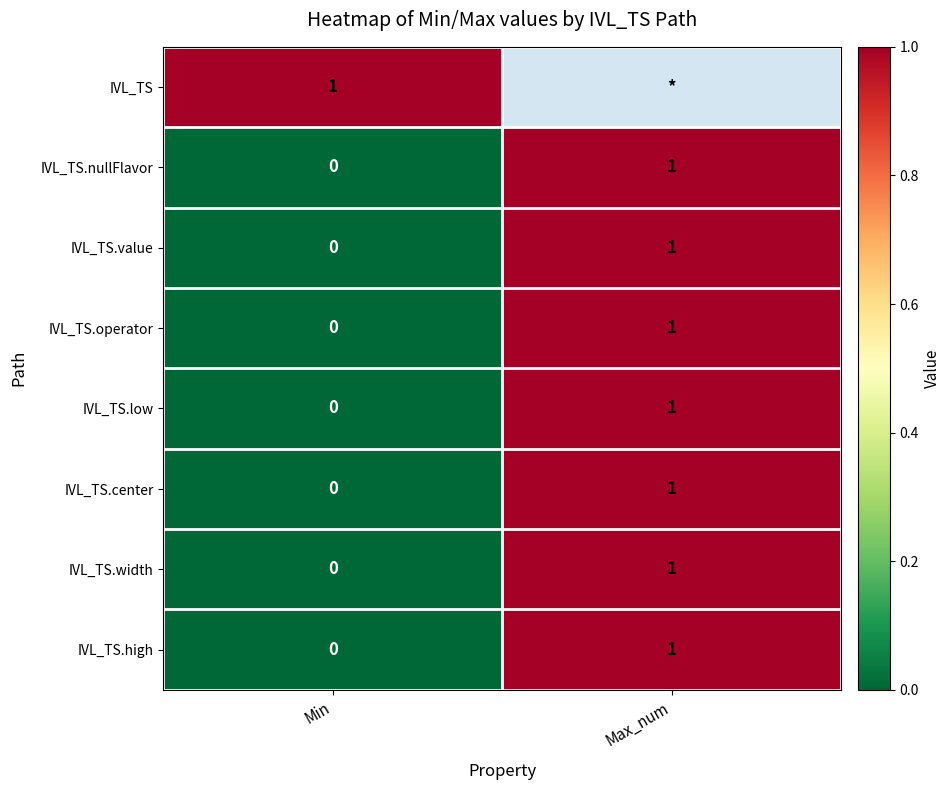

Which category has the highest value across all series?

Min